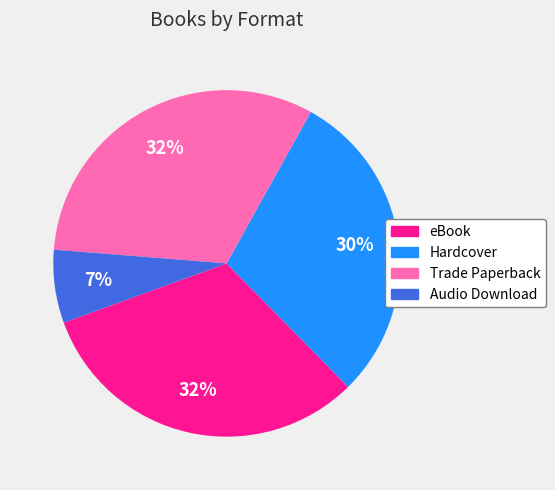

How many segments does this pie chart have?

4